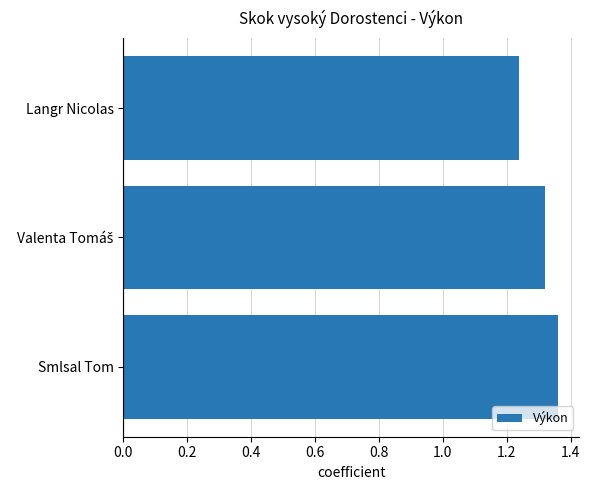

What is the difference between the maximum and minimum values?

0.1